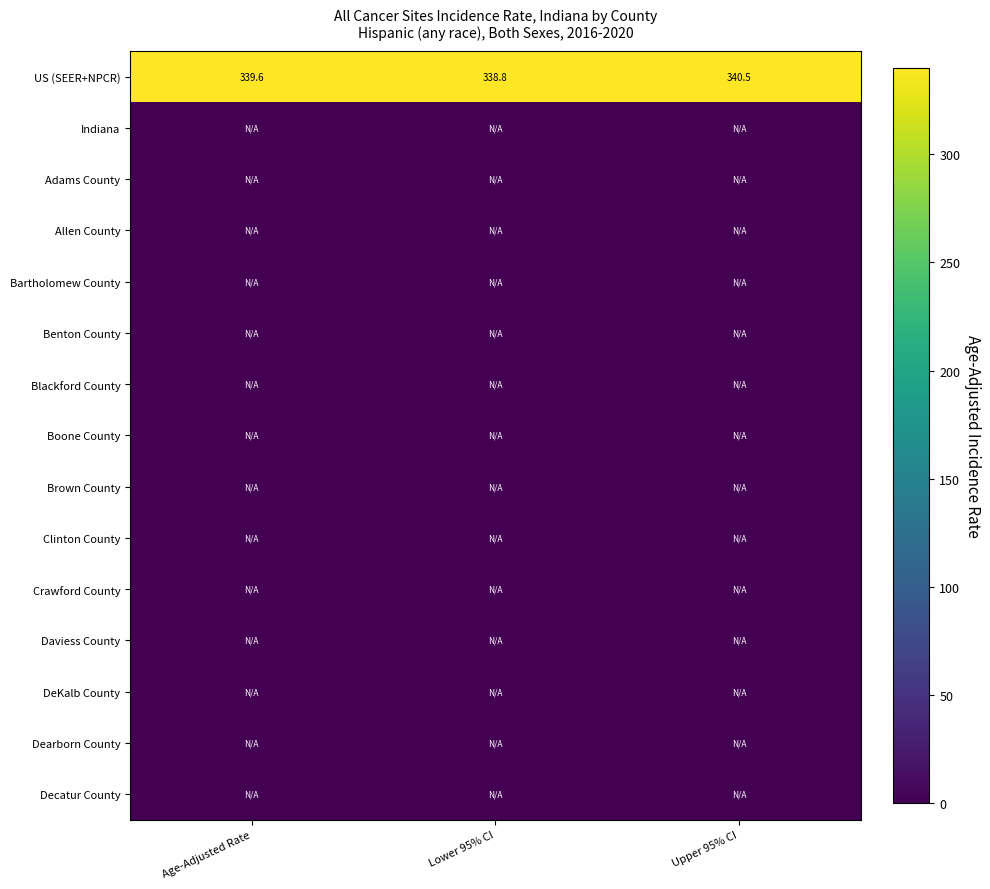

What is the difference between the US (SEER+NPCR) values at Lower 95% CI and Upper 95% CI?

1.7